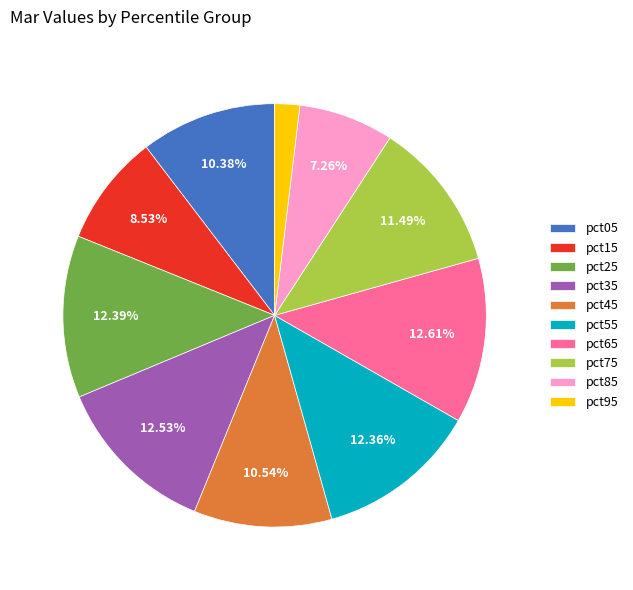

True or false: pct15 accounts for 23% of the total.

False